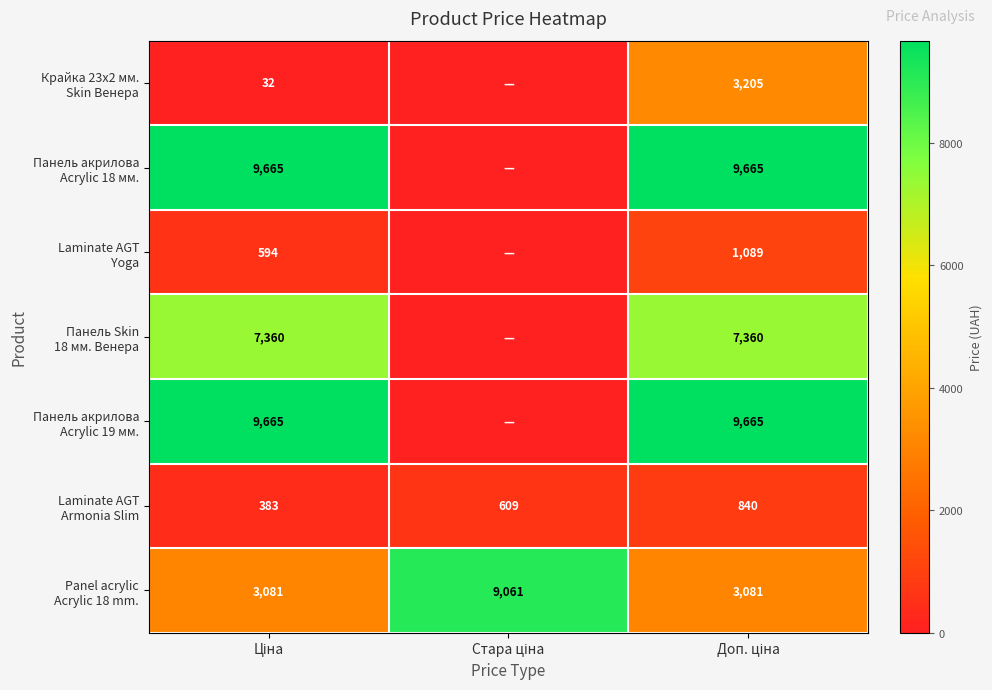

What is the difference between the maximum and second lowest values in the Крайка 23x2 мм. Skin Венера series?

3172.9